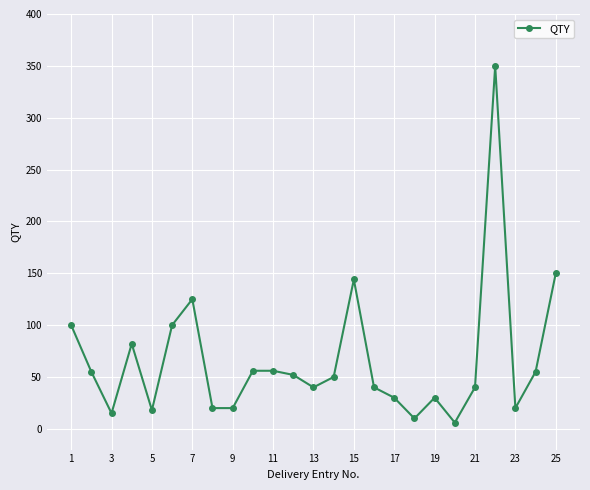

What is the value of the 14th point from the left?

50